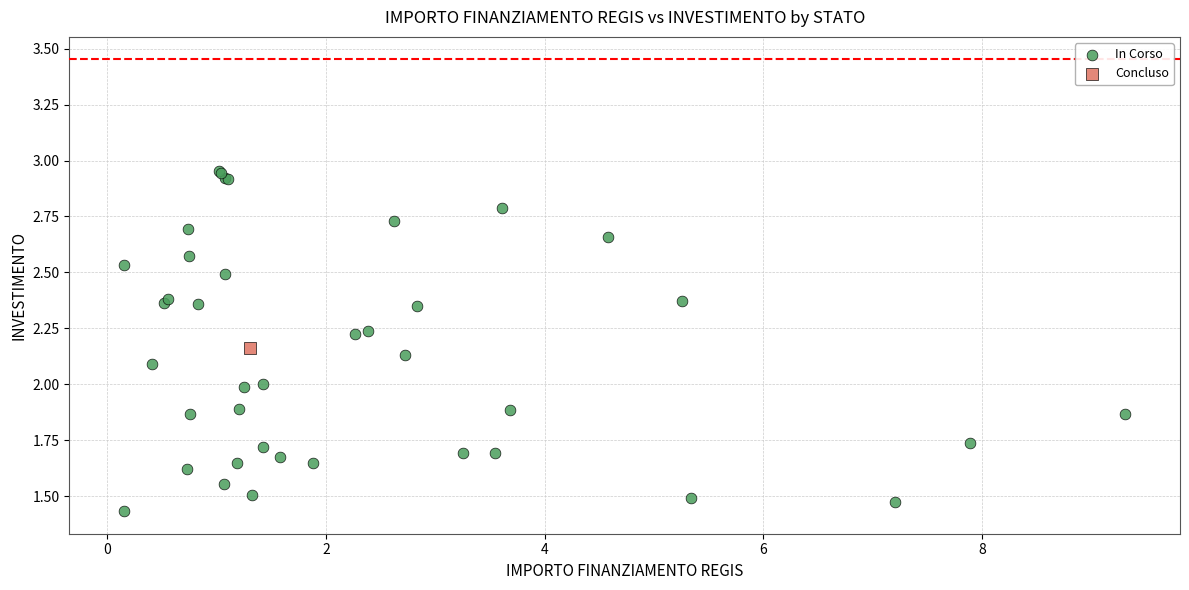

What are all the series names shown in the legend?

In Corso, Concluso